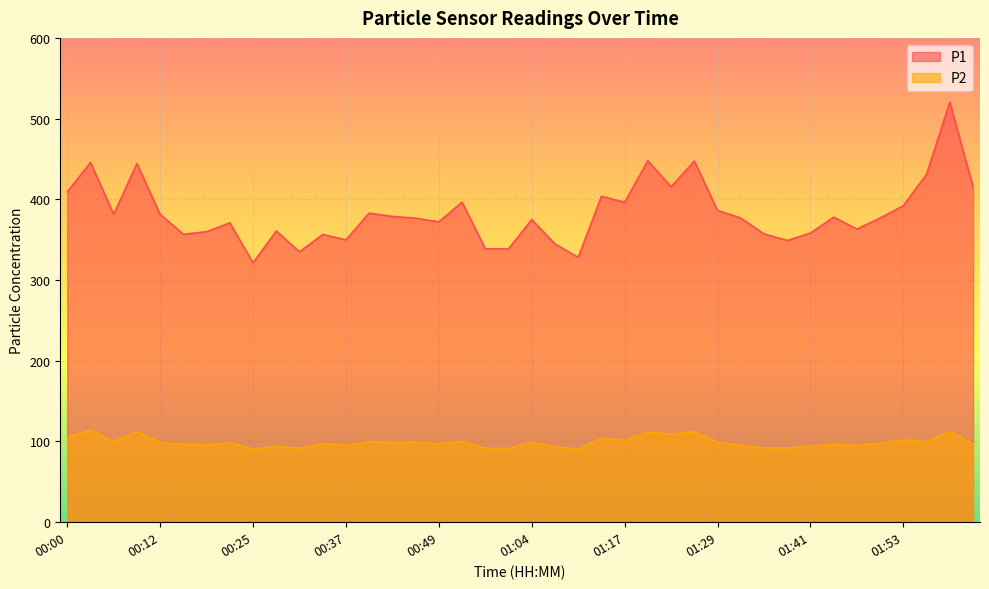

What is the value of the P2 point at the 31st from the left?

92.0